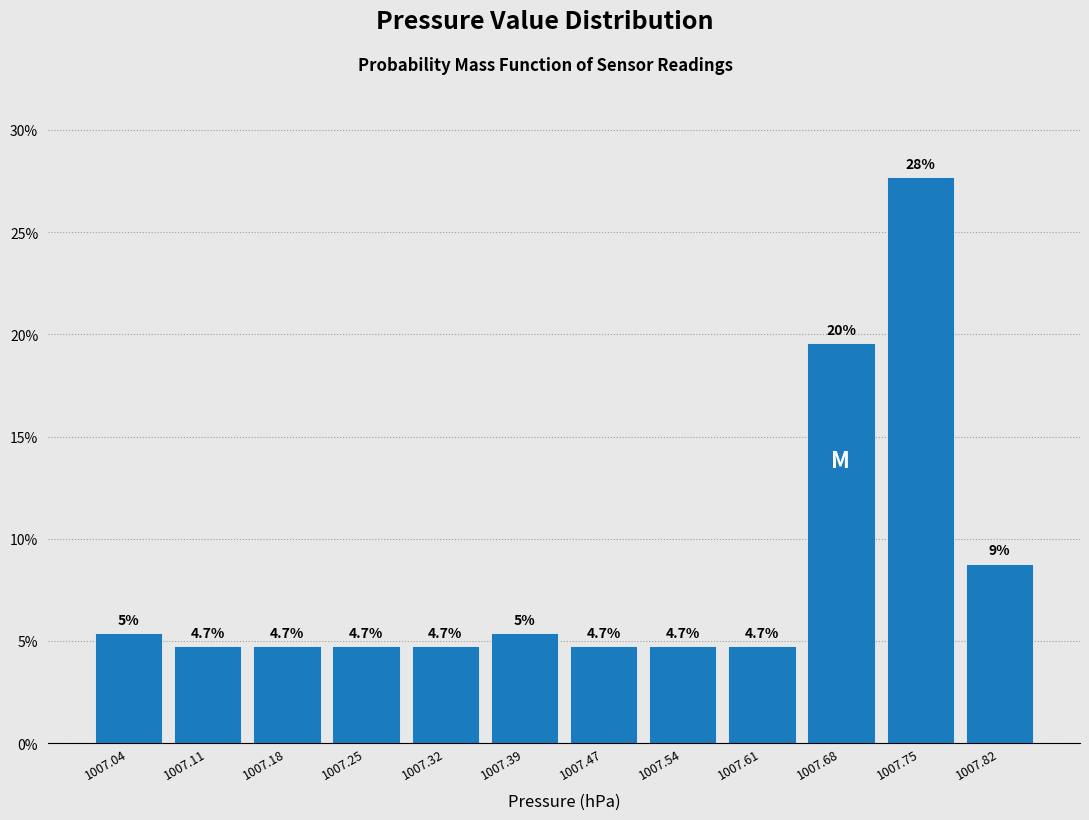

Over which range of the x-axis is the bar tallest?

1007.72 to 1007.79